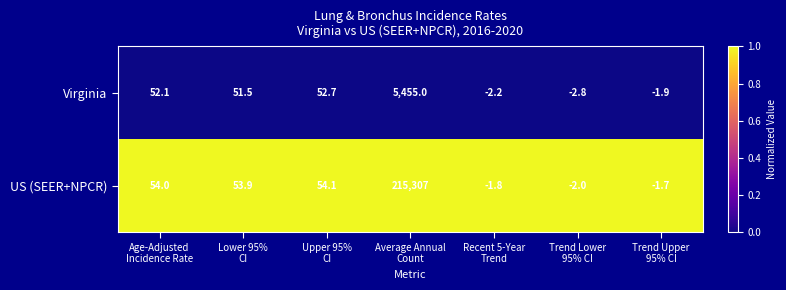

At how many categories does at least one series exceed 0?

4